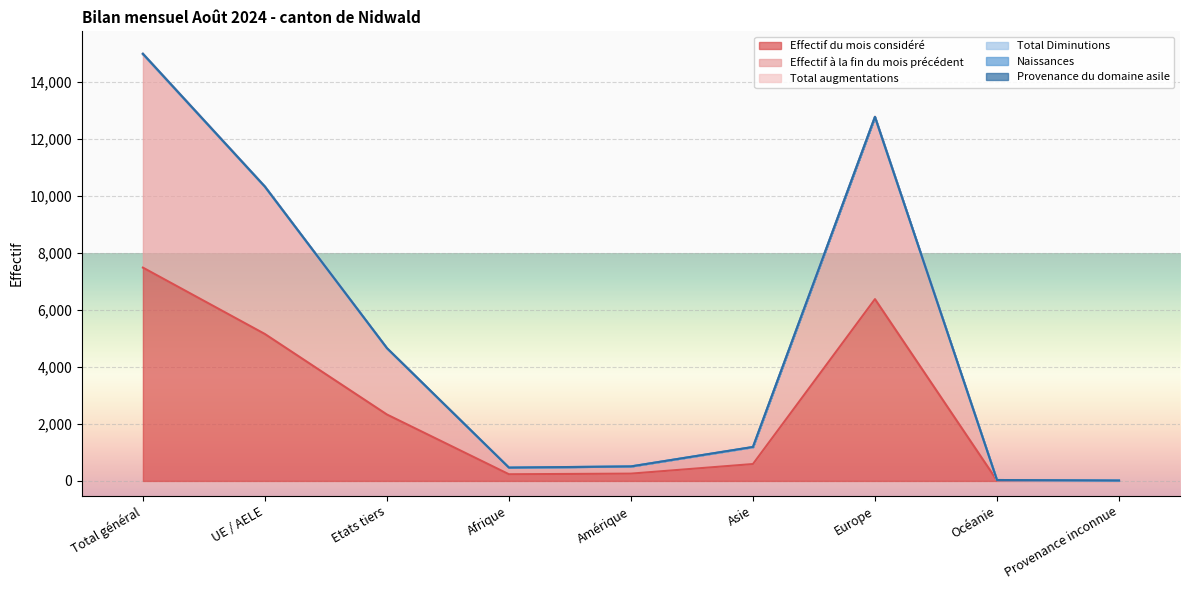

What is the minimum value shown in the chart?

7